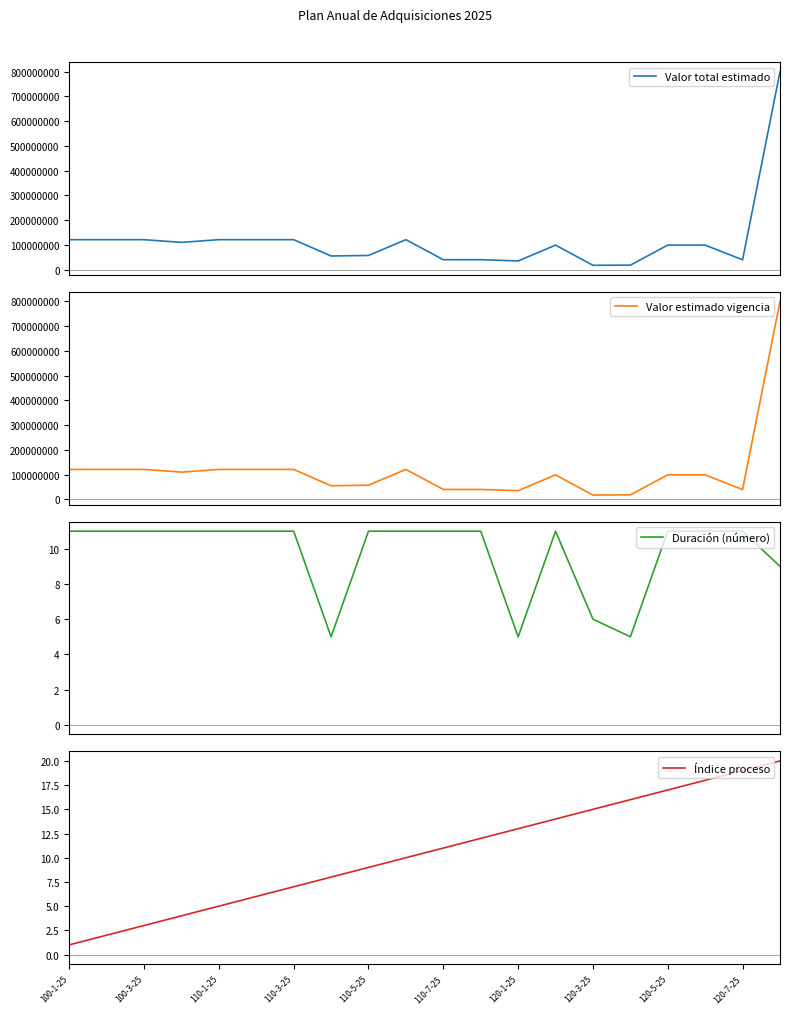

What is the total value across all series at 17?

198000029